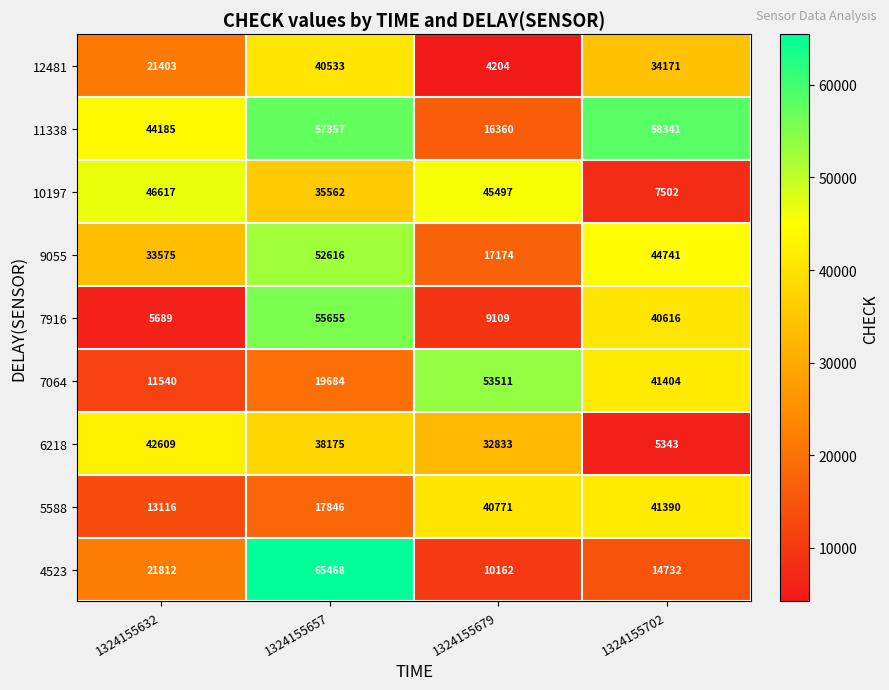

True or false: 4523 has a value of 8171 at 1324155702.

False